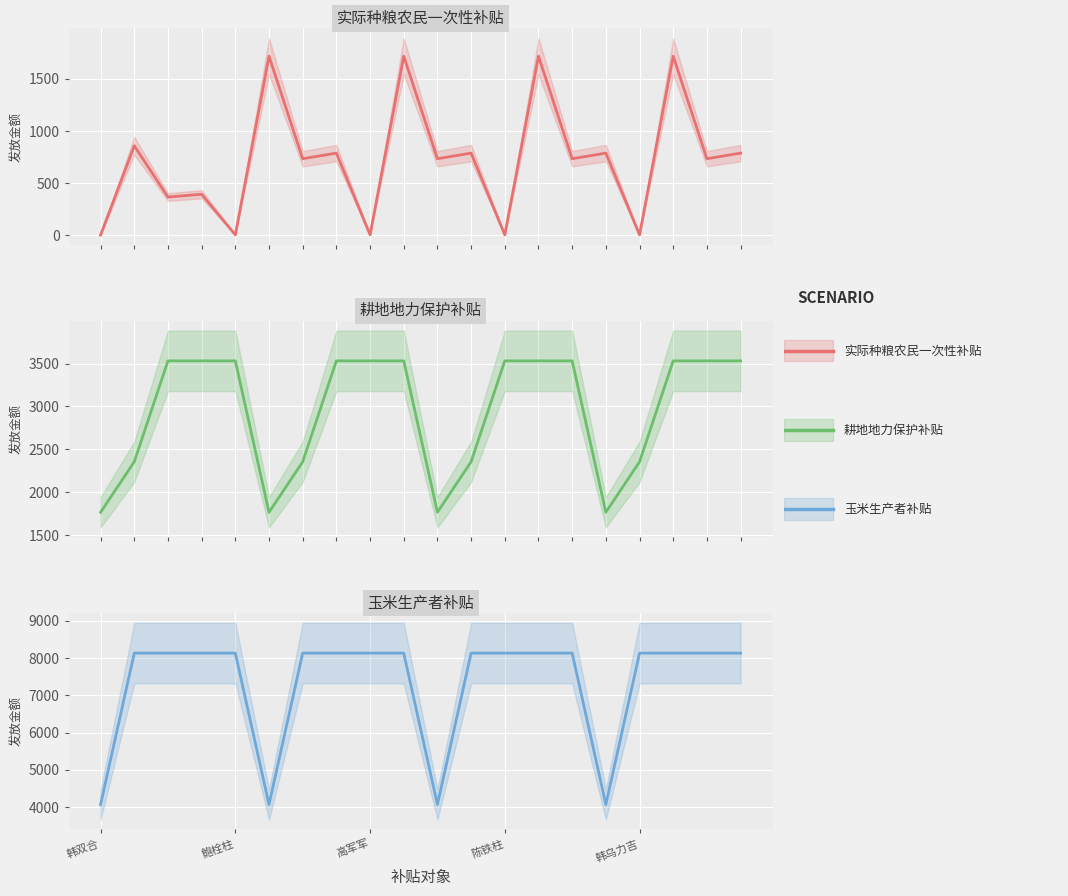

Is the value of 玉米生产者补贴 at 7 greater than the value of 实际种粮农民一次性补贴 at 高军军?

Yes